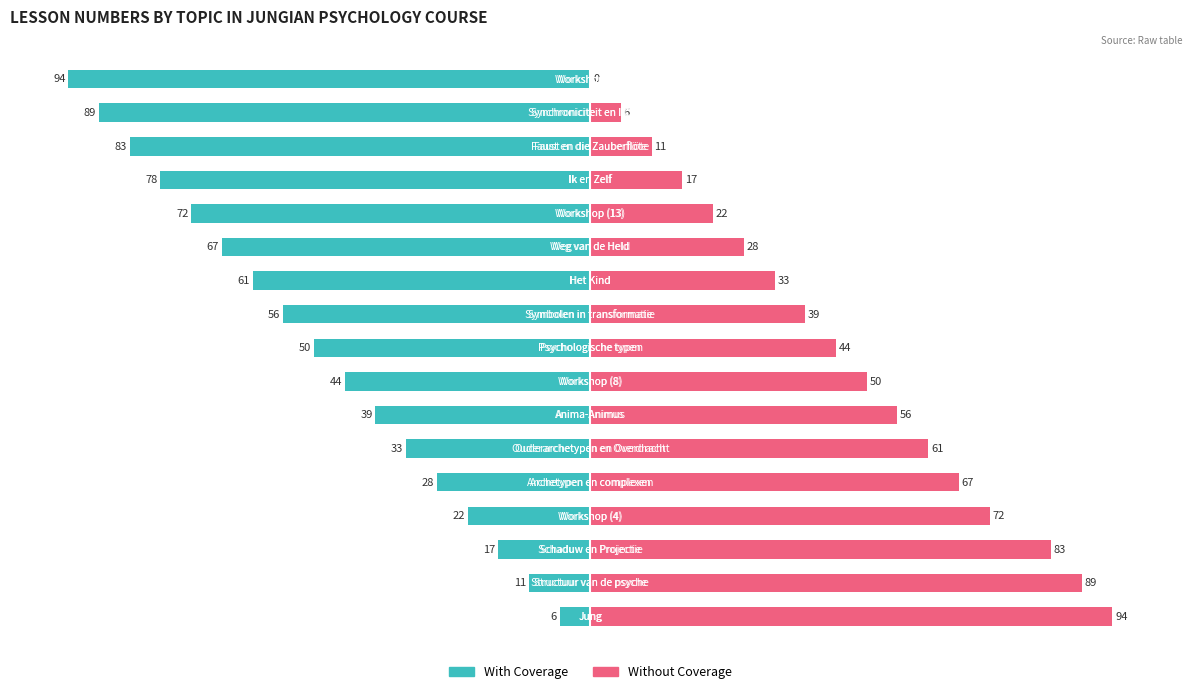

What is the difference between the Without Coverage values at 7 and 5?

11.1